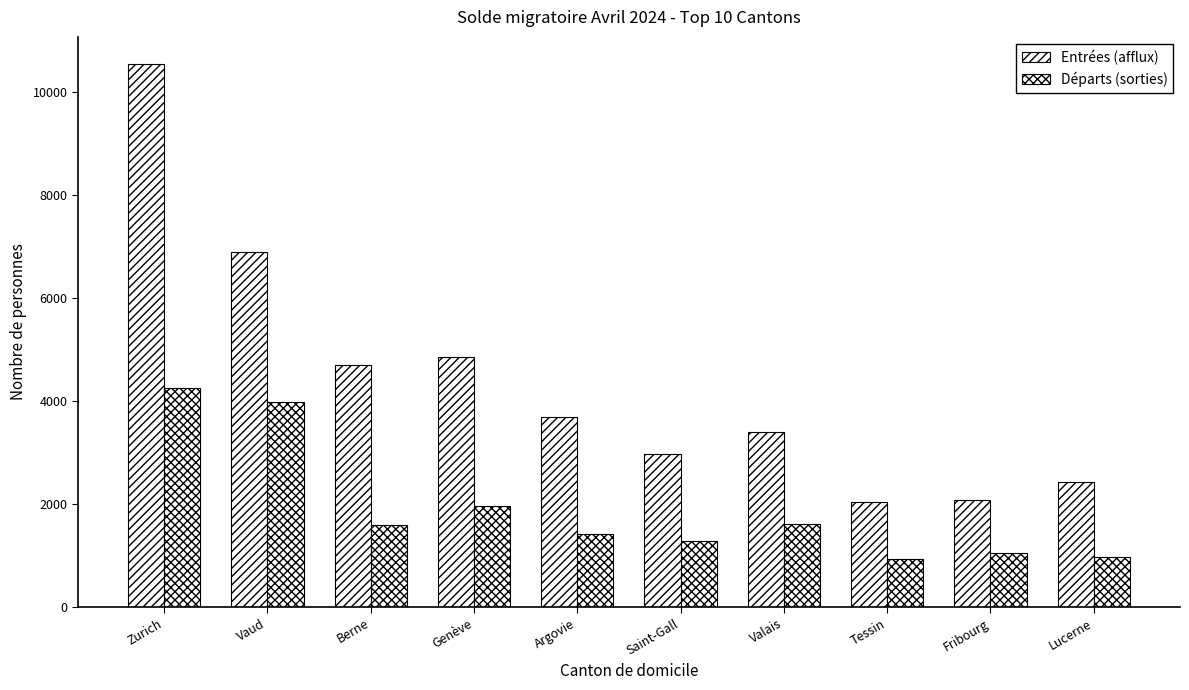

Reading left to right, transcribe all the data shown in this chart.

Entrées (afflux): Zurich=10533	Vaud=6886	Berne=4693	Genève=4842	Argovie=3685	Saint-Gall=2974	Valais=3390	Tessin=2041	Fribourg=2076	Lucerne=2432
Départs (sorties): Zurich=4248	Vaud=3988	Berne=1594	Genève=1959	Argovie=1421	Saint-Gall=1285	Valais=1609	Tessin=928	Fribourg=1049	Lucerne=976